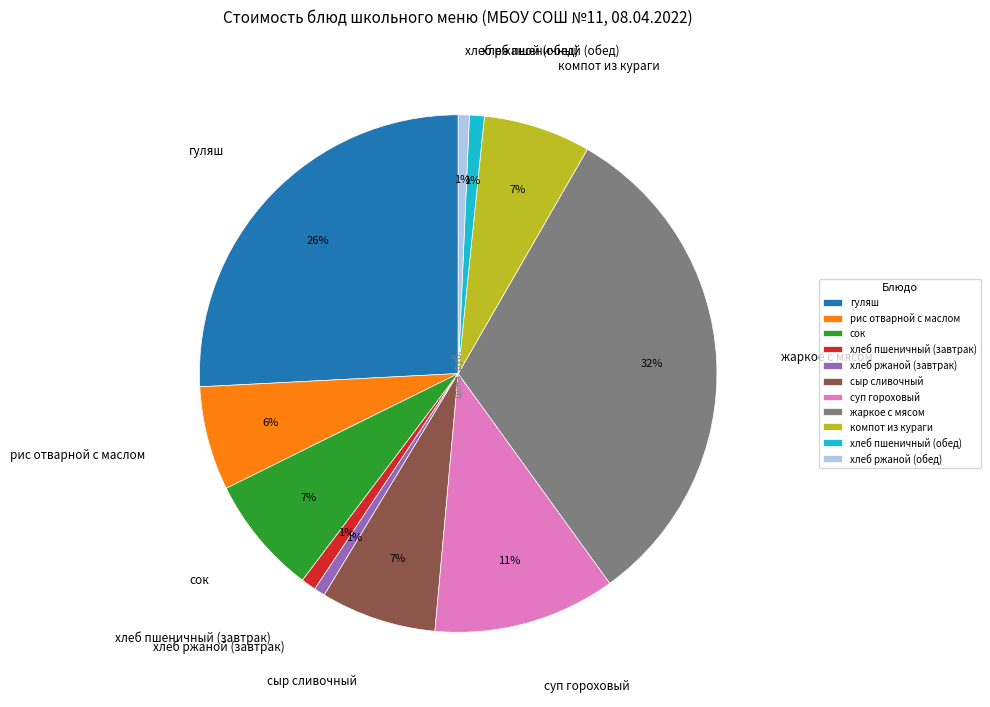

The хлеб ржаной (обед) slice represents 11% of the pie. True or false?

False